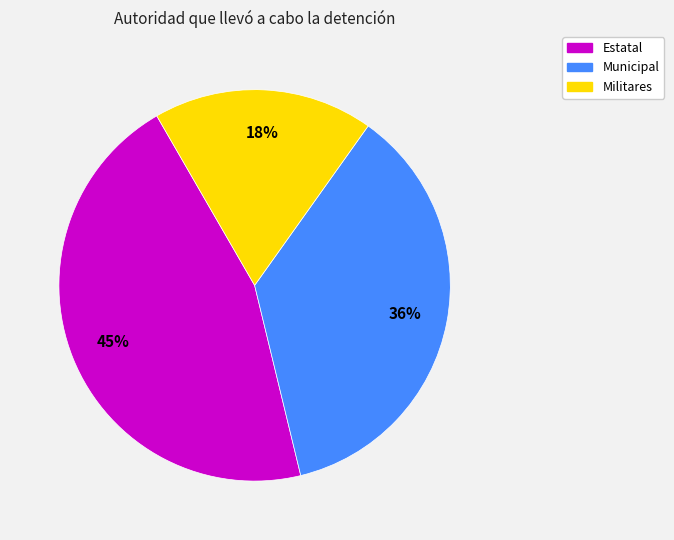

Does any single category account for the majority?

No